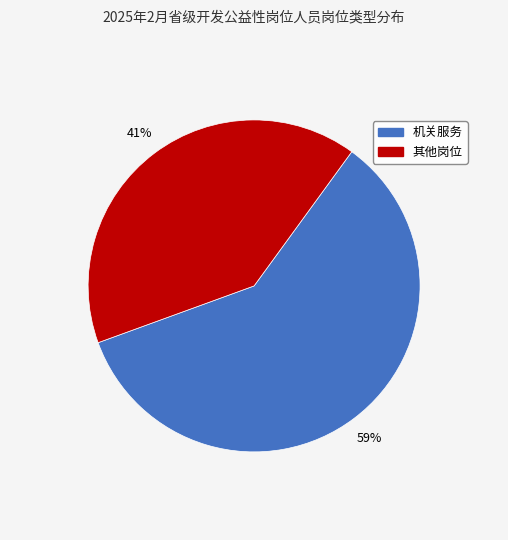

Is there a majority slice in this chart?

Yes